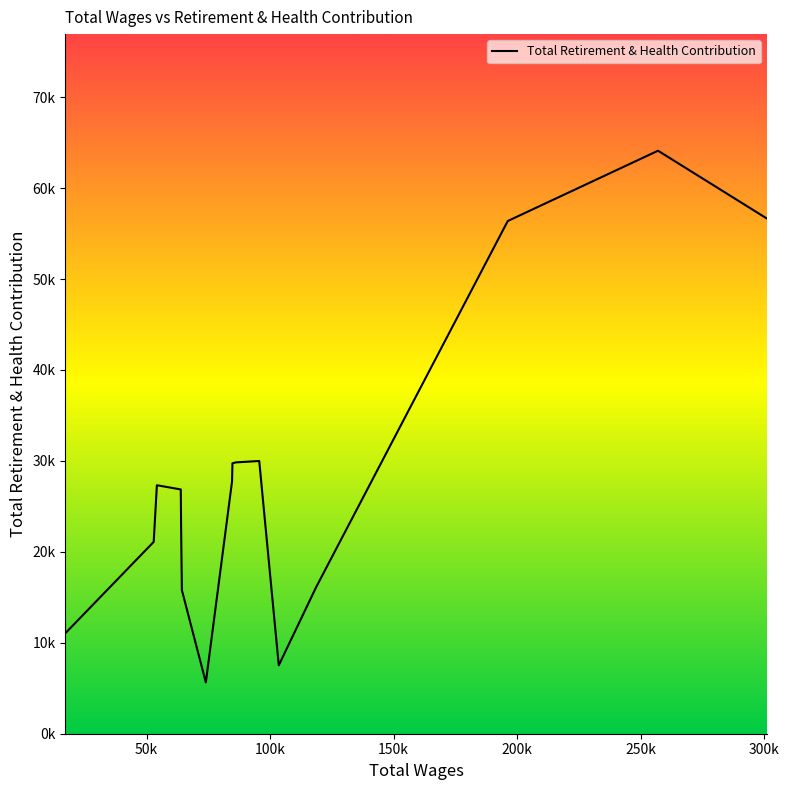

How many values are below 27327?

8